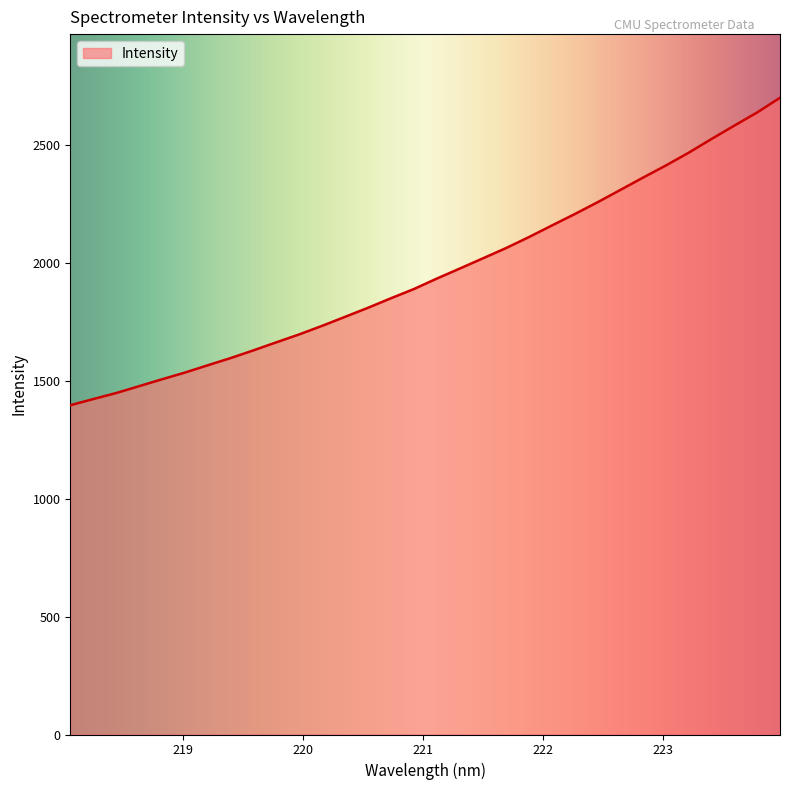

What is the minimum value shown in the chart?

1396.8